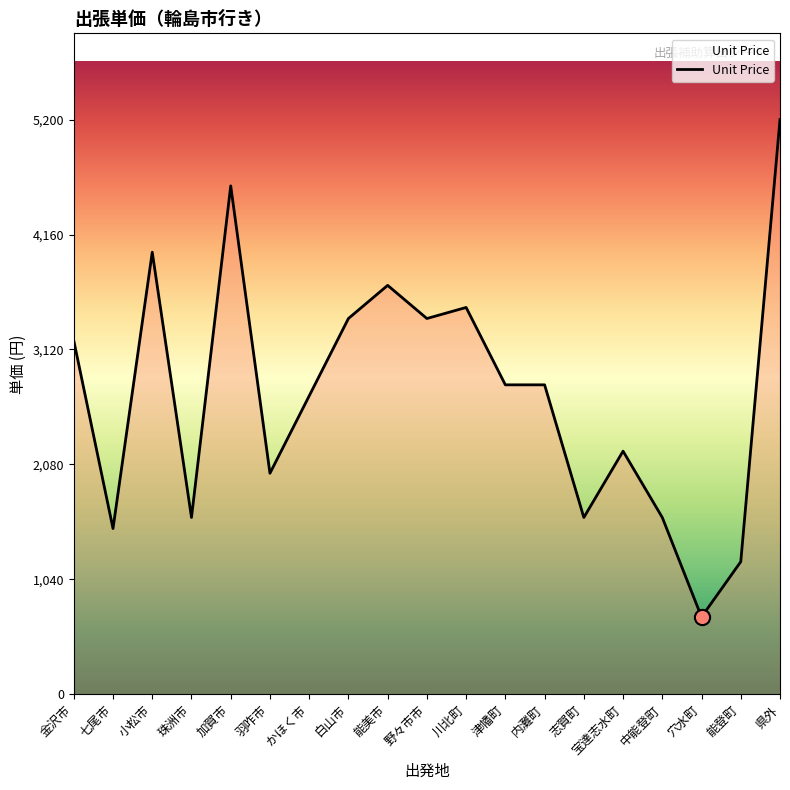

Approximately how many times larger is the value at 宝達志水町 compared to 金沢市?

0.7